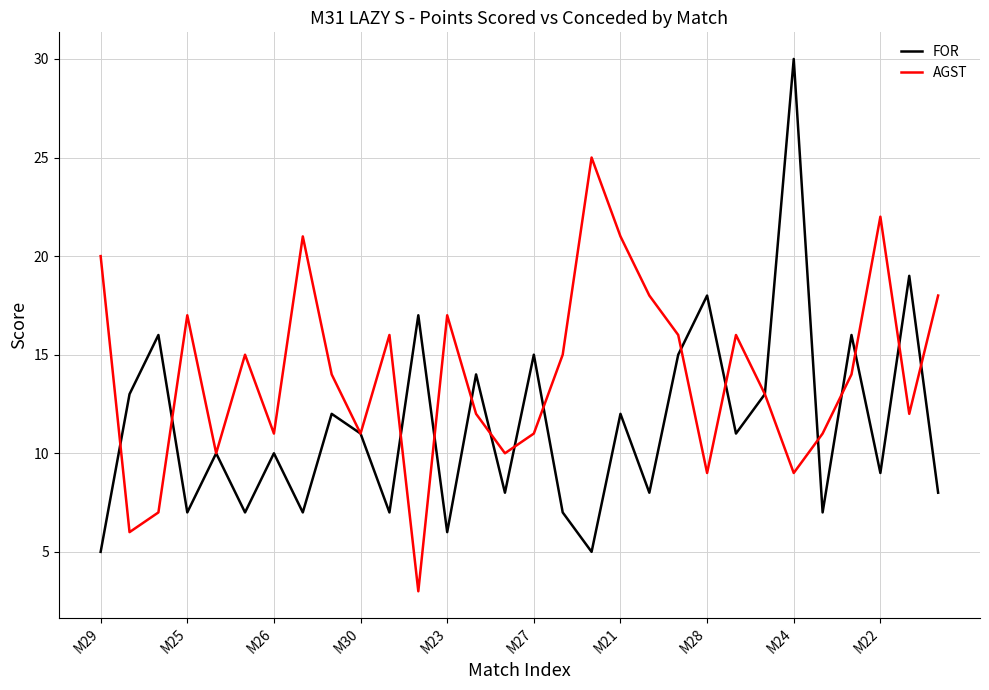

What is the highest value of the AGST series?

25